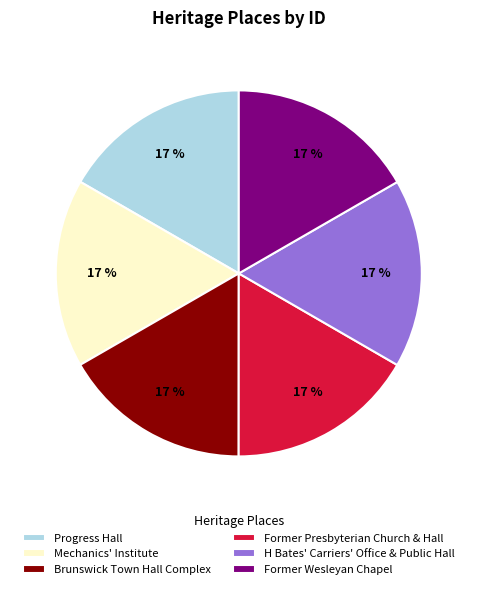

How many segments does this pie chart have?

6